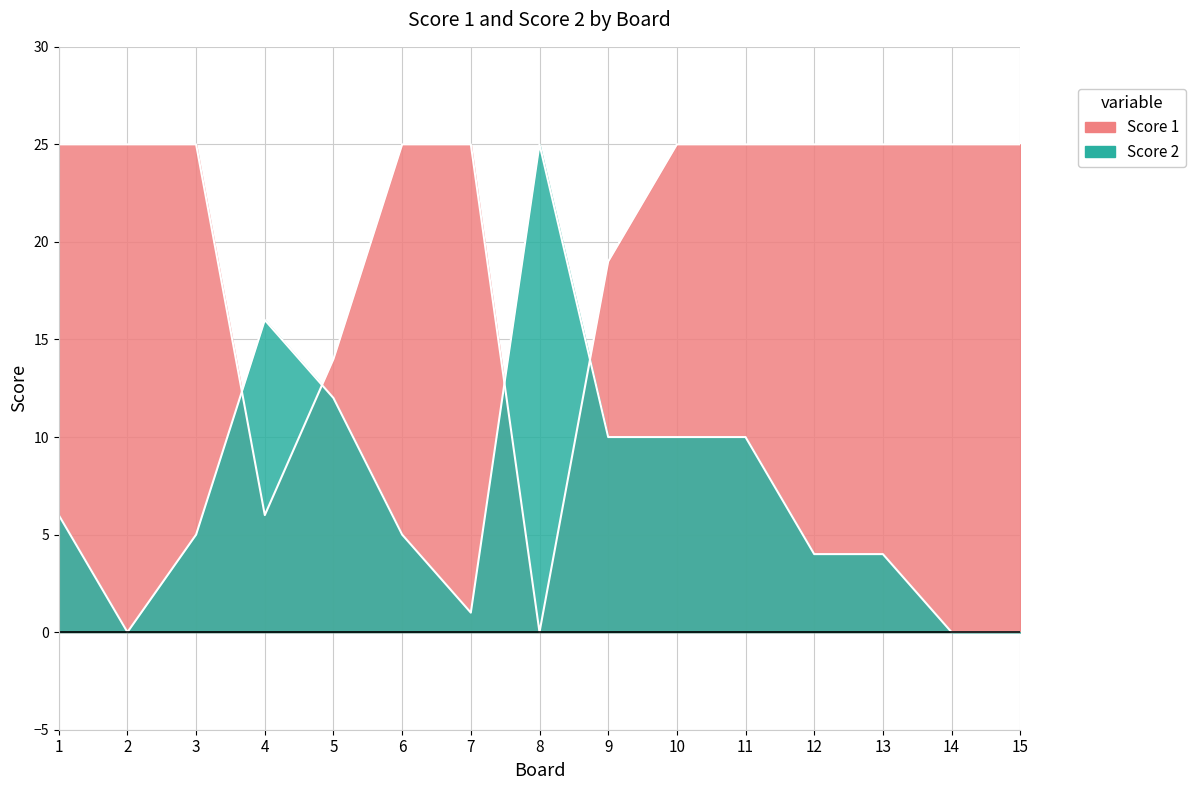

Which category has the lowest value in the Score 2 series?

2